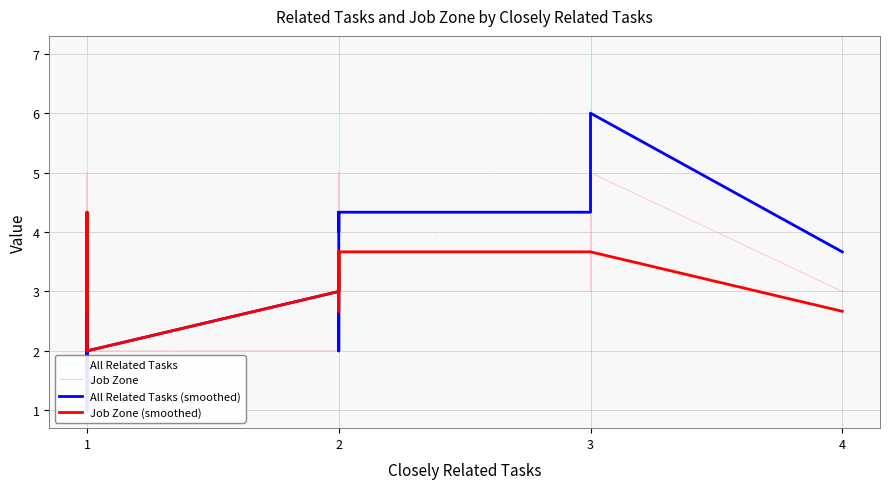

Which series has the widest spread of values?

All Related Tasks